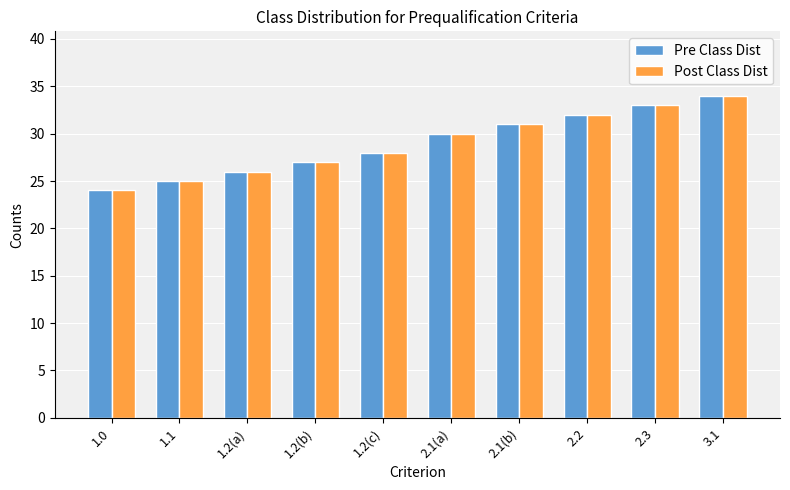

What position from the left is 2.1(b)?

7